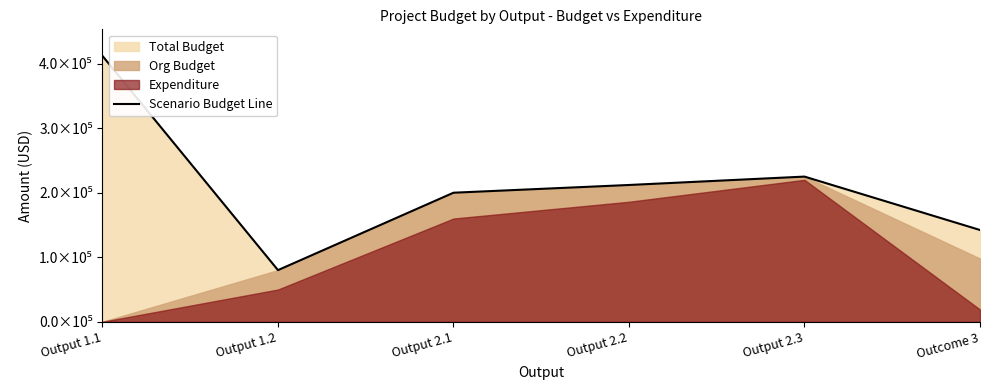

List the labels in order of value, smallest first.

Output 1.2, Outcome 3, Output 2.1, Output 2.2, Output 2.3, Output 1.1